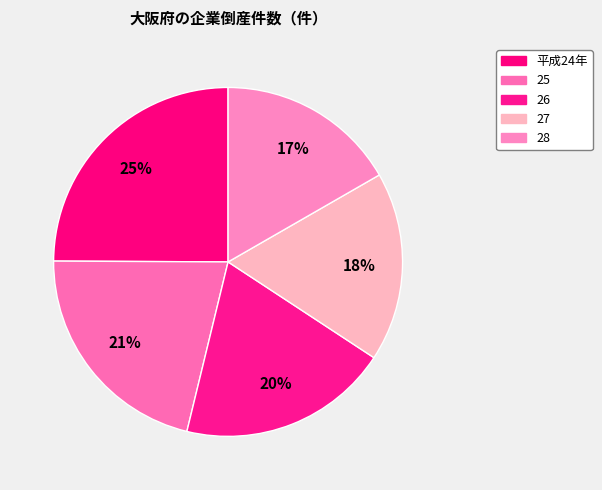

To the nearest percent, what portion does 平成24年 represent?

25%